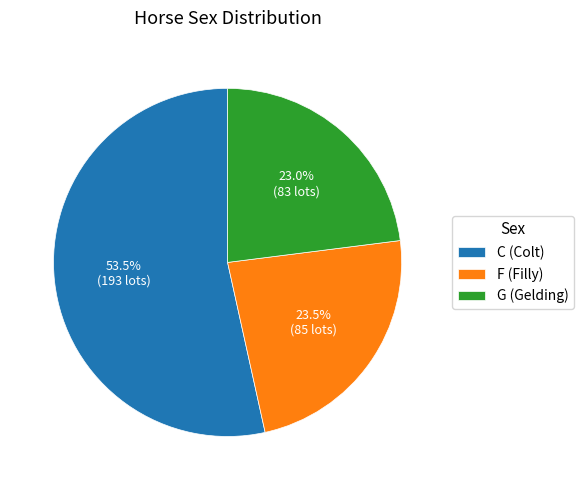

How many segments does this pie chart have?

3